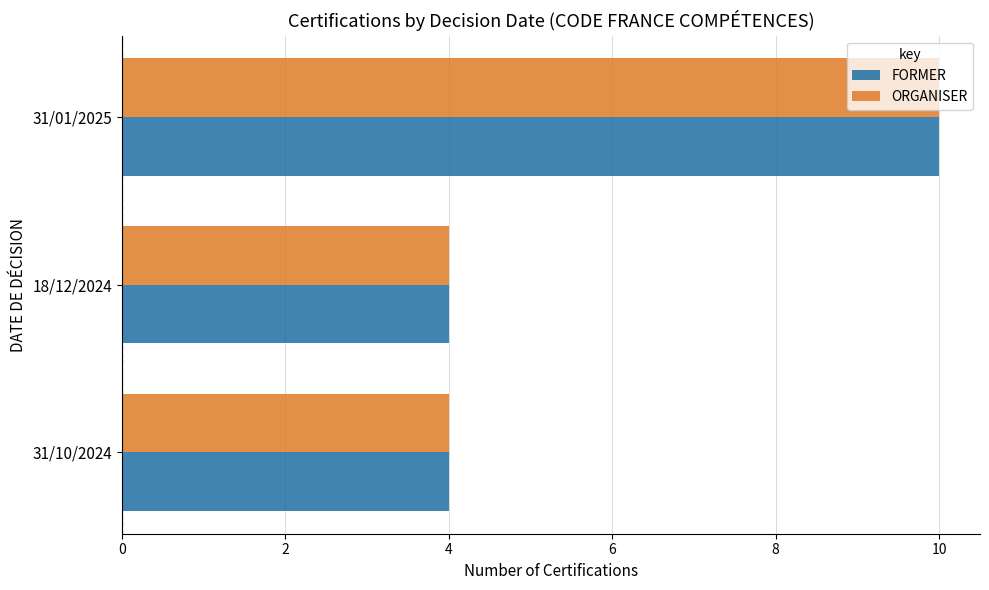

At how many categories does at least one series exceed 7?

1